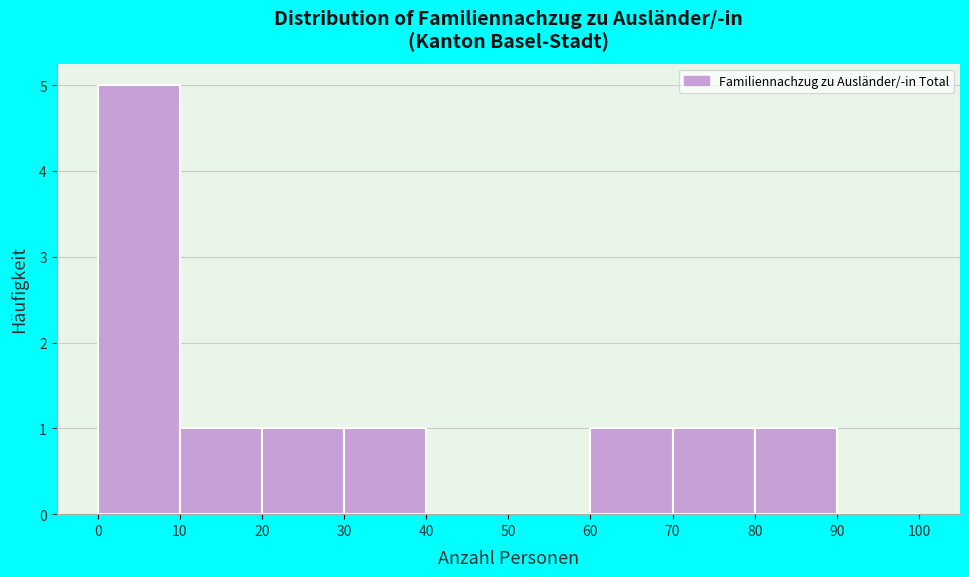

Reading left to right, list every bar in this chart as the range it spans on the x-axis followed by its height. The values are not printed on the chart, so give them approximately, as read against the axis.

0 to 10: 5
10 to 20: 1
20 to 30: 1
30 to 40: 1
40 to 50: 0
50 to 60: 0
60 to 70: 1
70 to 80: 1
80 to 90: 1
90 to 100: 0